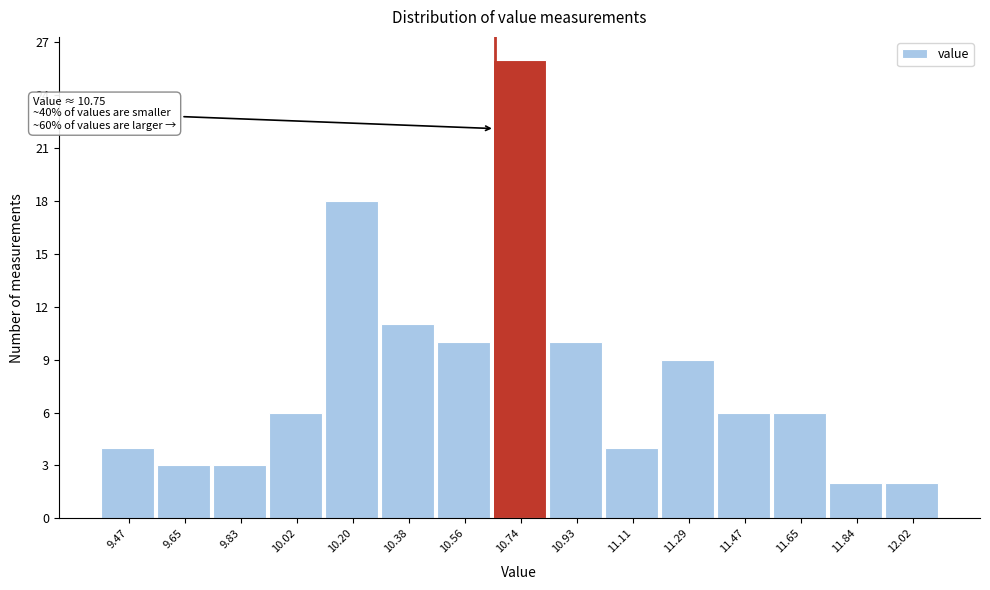

Reading left to right, what are all the values shown in this chart?

4	3	3	6	18	11	10	26	10	4	9	6	6	2	2